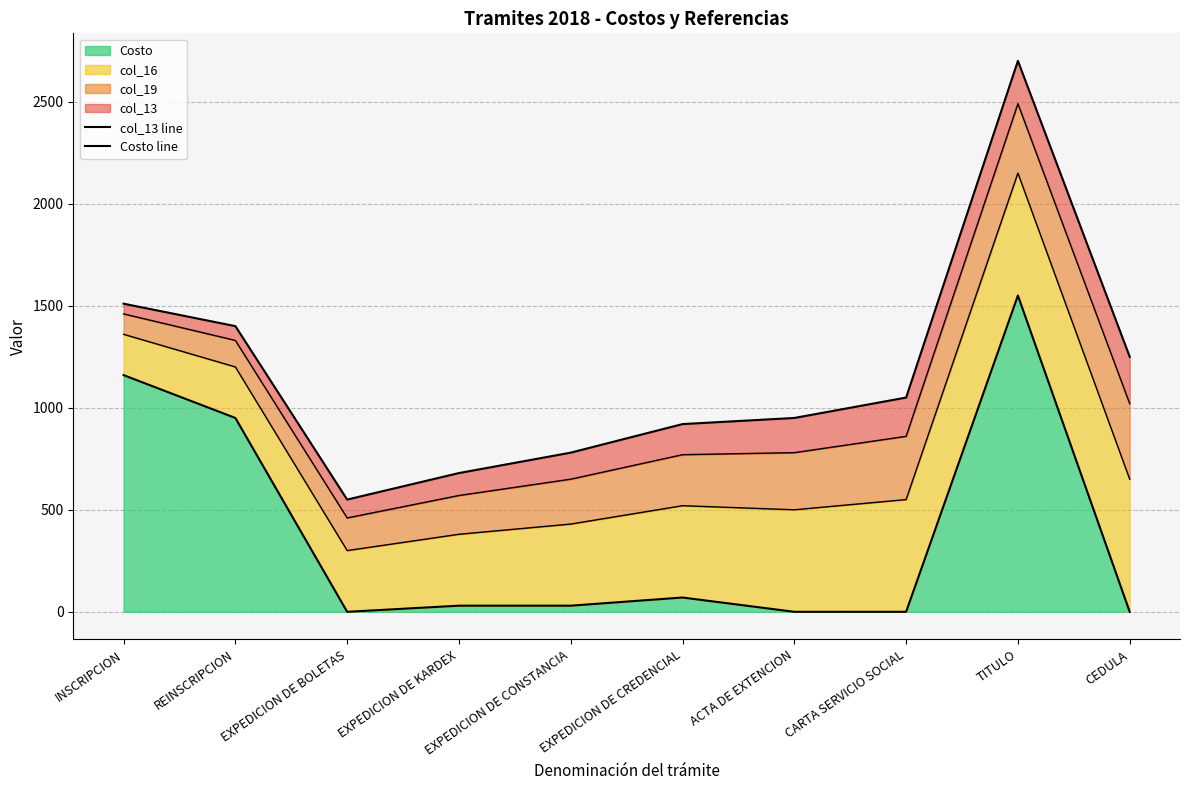

Rank the categories by Costo line value from highest to lowest.

TITULO, INSCRIPCION, REINSCRIPCION, EXPEDICION DE CREDENCIAL, EXPEDICION DE KARDEX, EXPEDICION DE CONSTANCIA, EXPEDICION DE BOLETAS, ACTA DE EXTENCION, CARTA SERVICIO SOCIAL, CEDULA